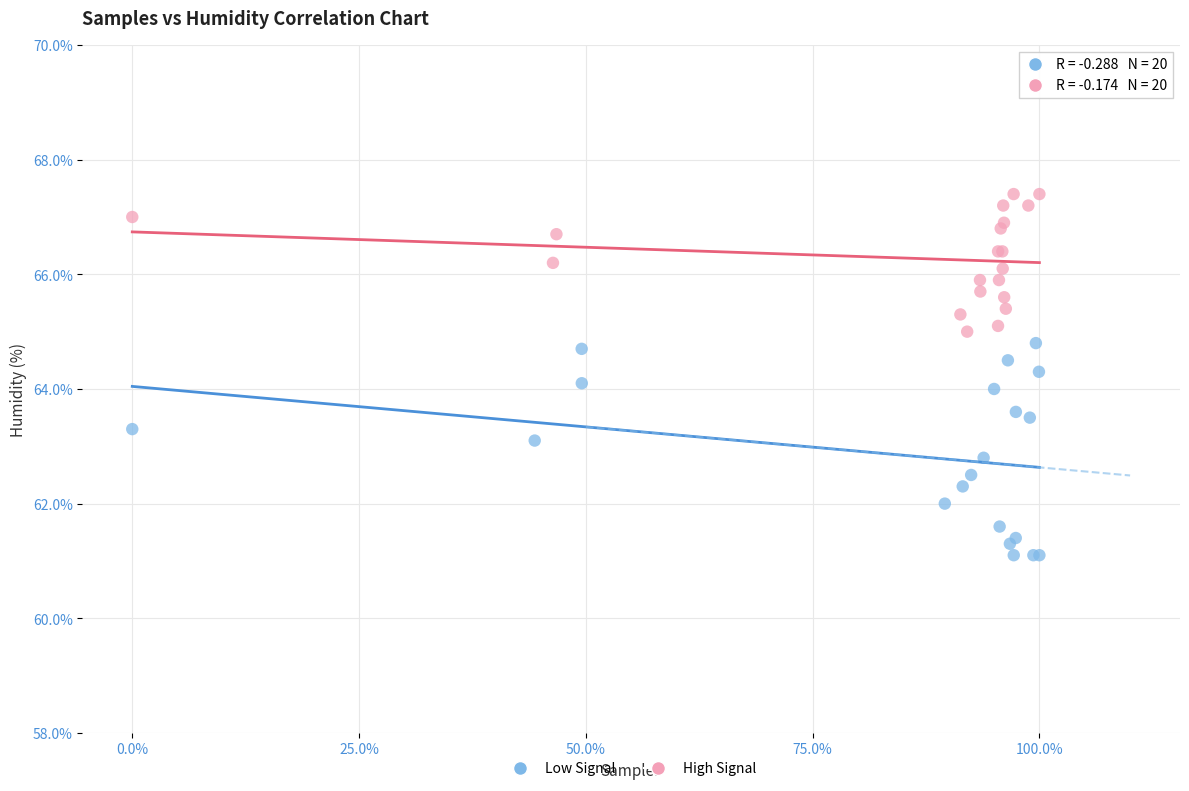

Which series contains the highest Y value?

High Signal